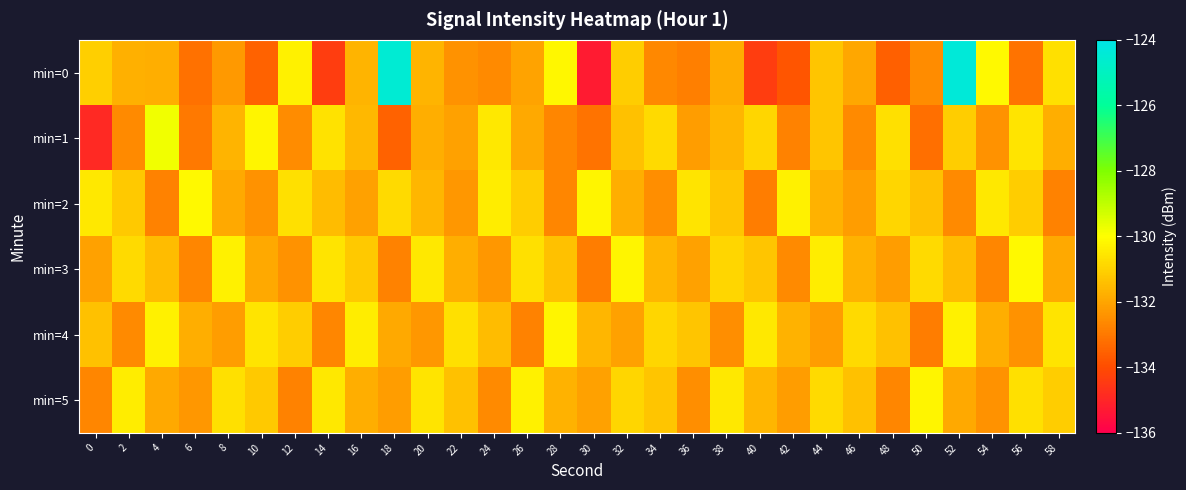

At how many categories does at least one series exceed -131?

30